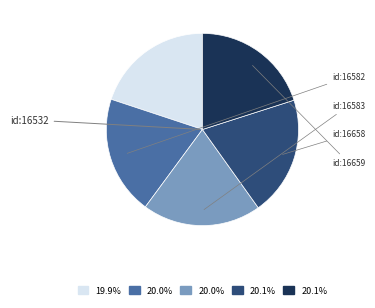

To the nearest percent, what is the average slice percentage?

20%